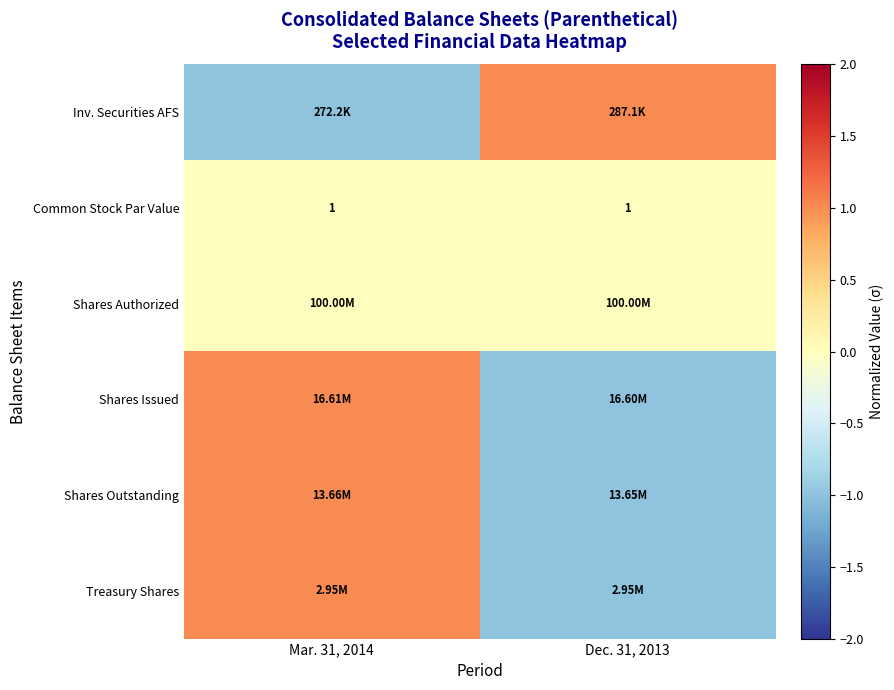

Which category has the highest value across all series?

Dec. 31, 2013